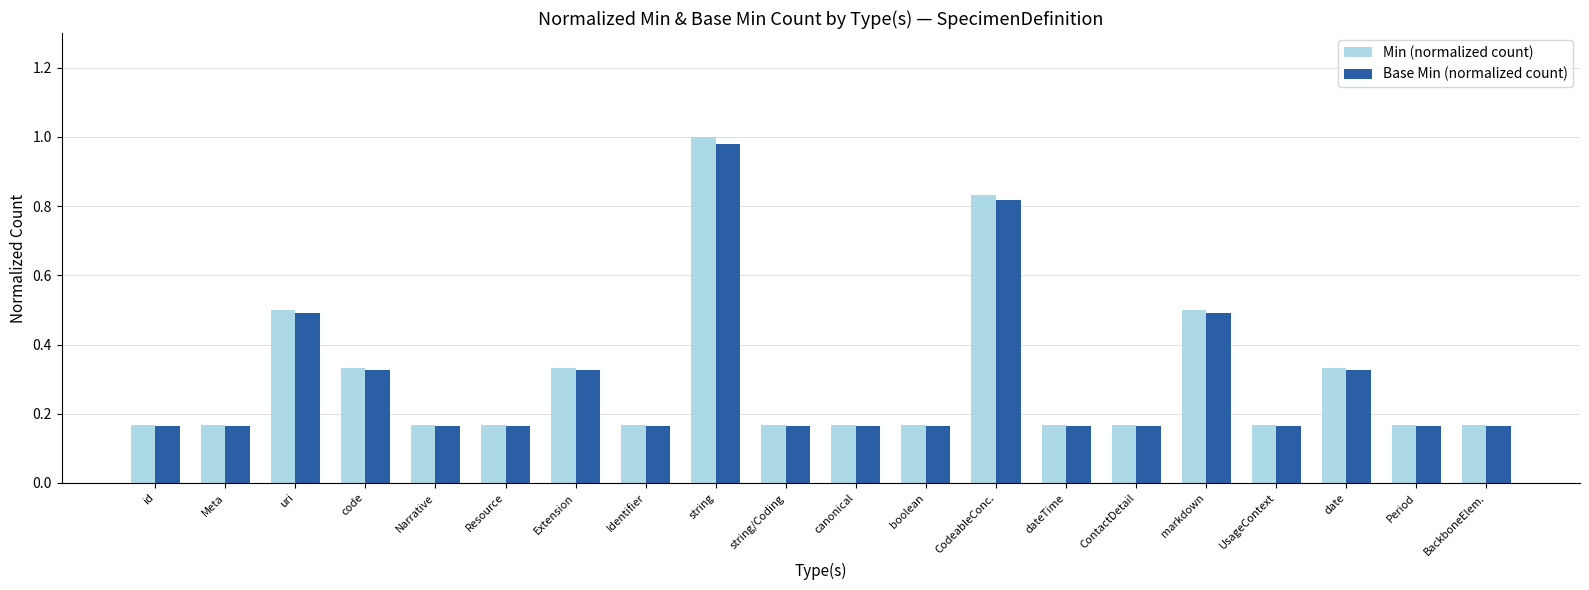

What is the label of the 19th bar from the right?

Meta